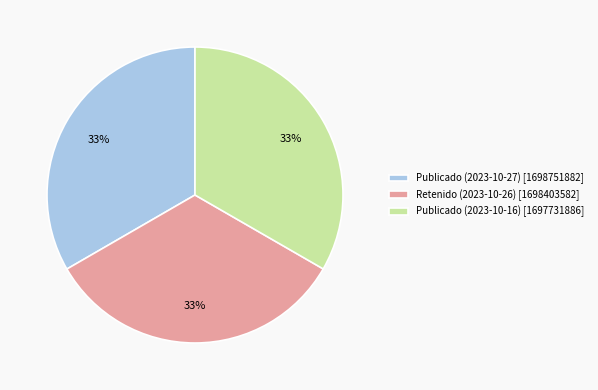

Does any single category account for the majority?

No